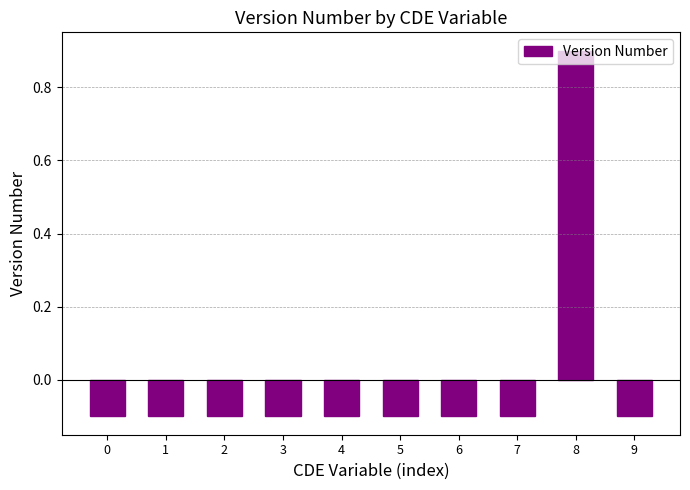

How many values are below zero?

9